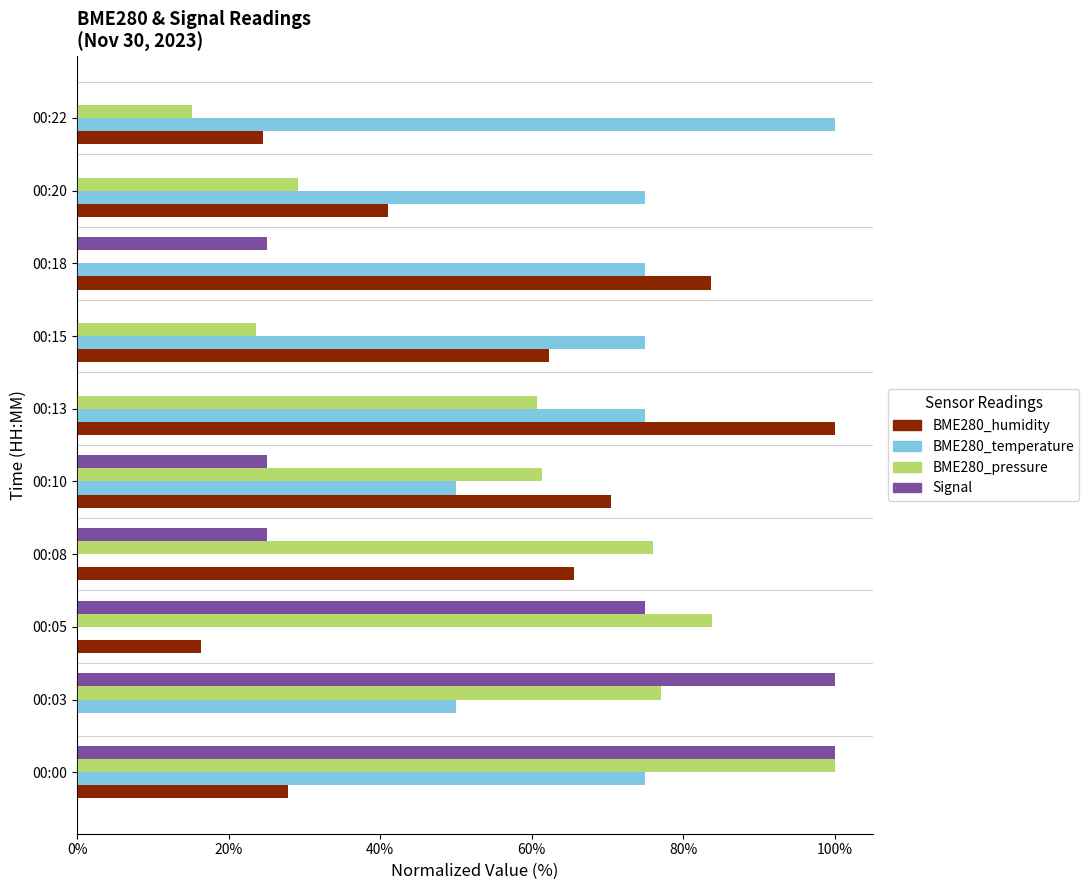

How many values in BME280_pressure are above zero?

9